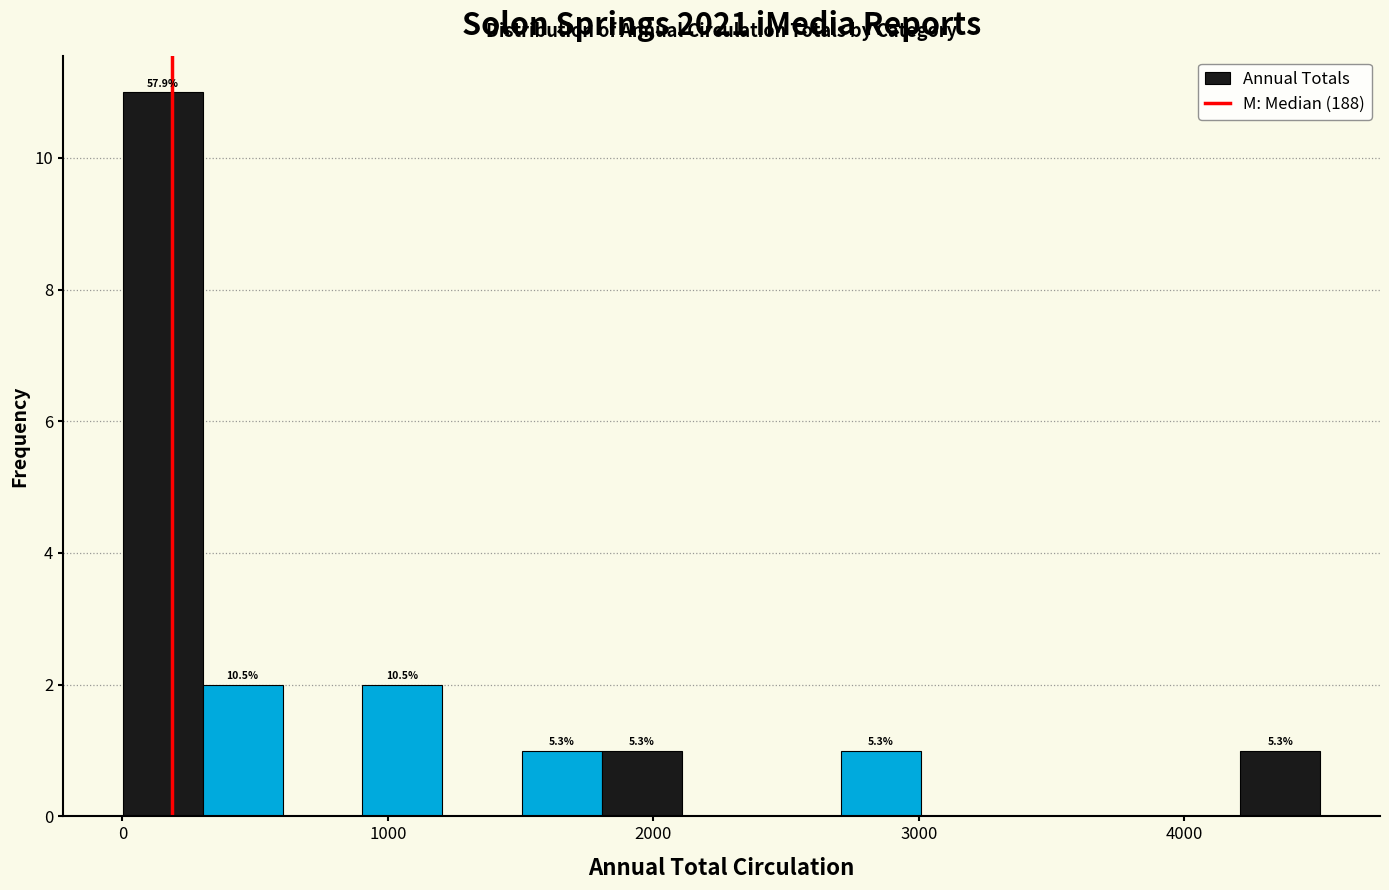

Around what value on the x-axis is the tallest bar? Give the approximate position of its centre, as read against the axis.

200